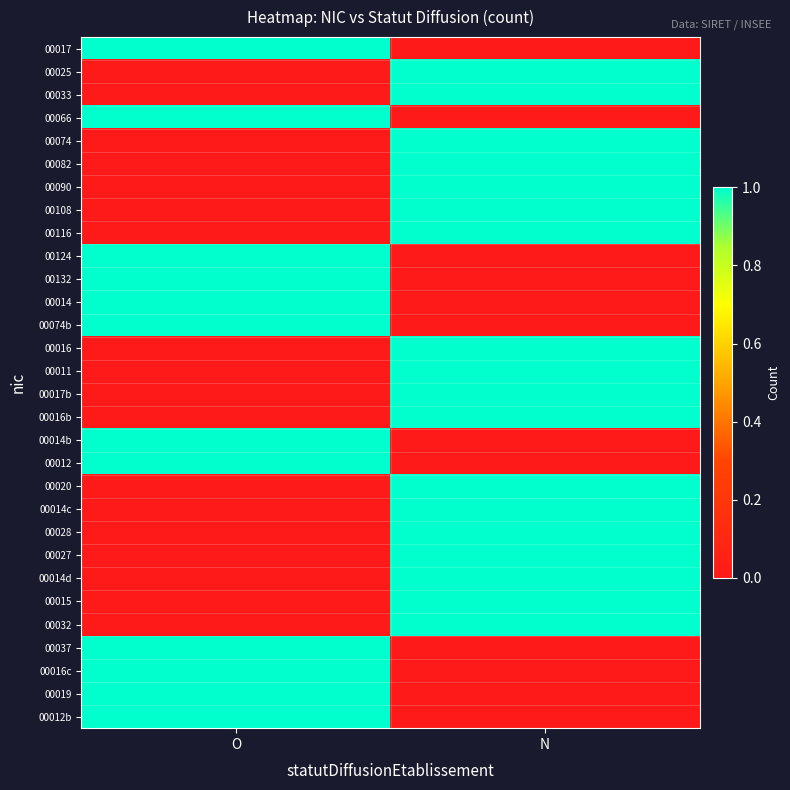

Reading left to right, what are all the values shown in this chart?

00017: O=1	N=0
00025: O=0	N=1
00033: O=0	N=1
00066: O=1	N=0
00074: O=0	N=1
00082: O=0	N=1
00090: O=0	N=1
00108: O=0	N=1
00116: O=0	N=1
00124: O=1	N=0
00132: O=1	N=0
00014: O=1	N=0
00074b: O=1	N=0
00016: O=0	N=1
00011: O=0	N=1
00017b: O=0	N=1
00016b: O=0	N=1
00014b: O=1	N=0
00012: O=1	N=0
00020: O=0	N=1
00014c: O=0	N=1
00028: O=0	N=1
00027: O=0	N=1
00014d: O=0	N=1
00015: O=0	N=1
00032: O=0	N=1
00037: O=1	N=0
00016c: O=1	N=0
00019: O=1	N=0
00012b: O=1	N=0